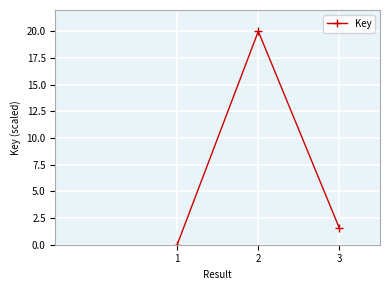

Count the number of data series in this chart.

1